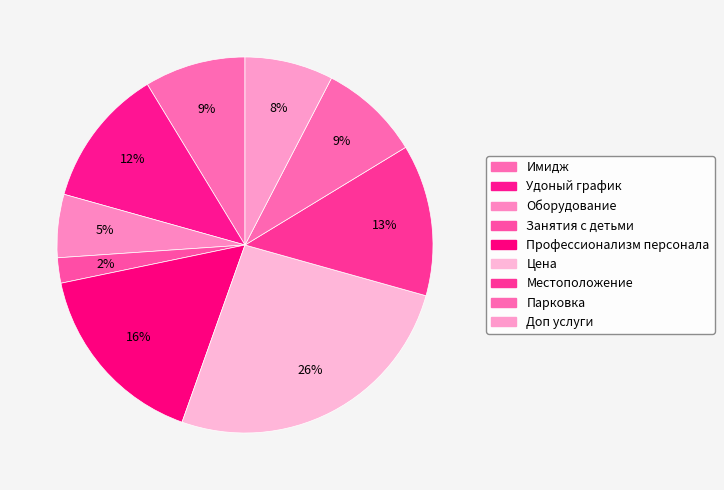

To the nearest percent, what portion does Имидж represent?

9%